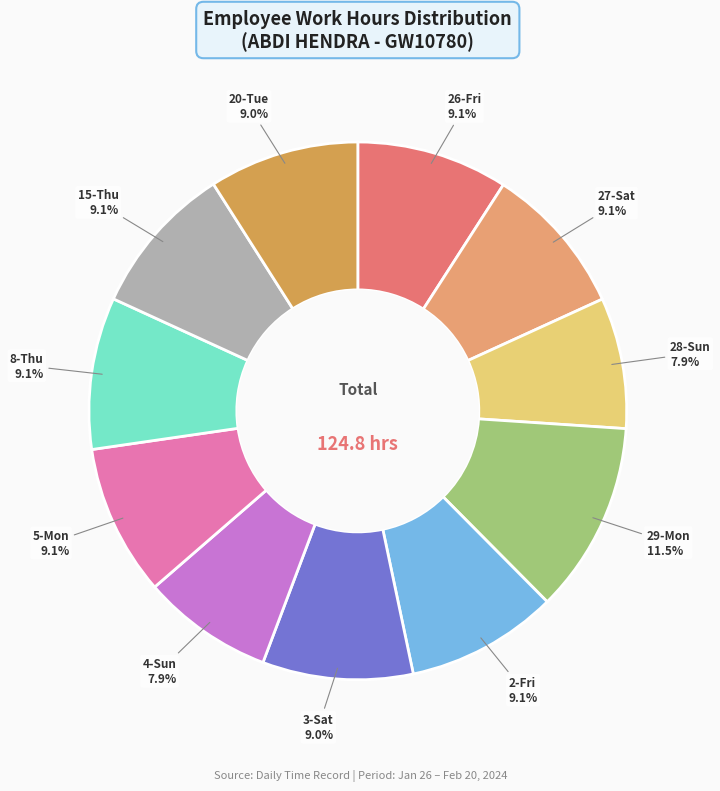

How many segments does this pie chart have?

11